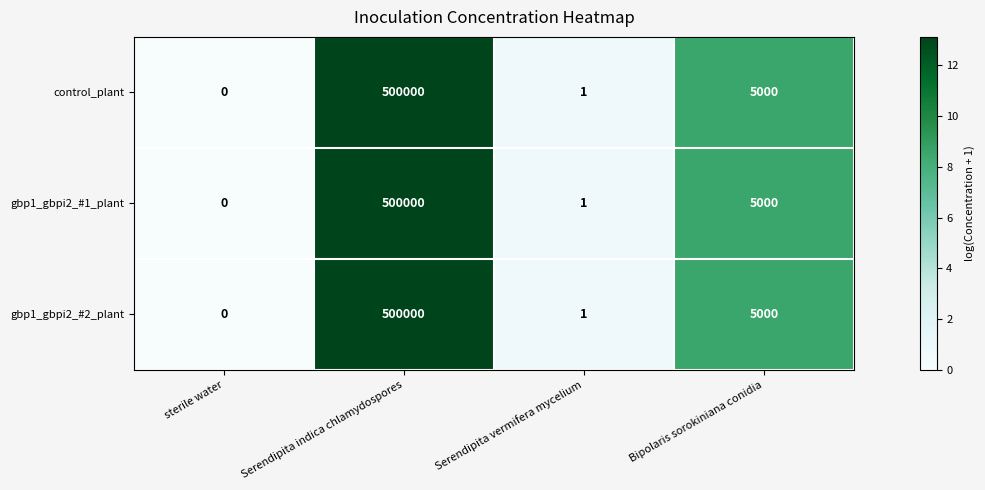

Which label corresponds to the smallest value in the chart?

sterile water